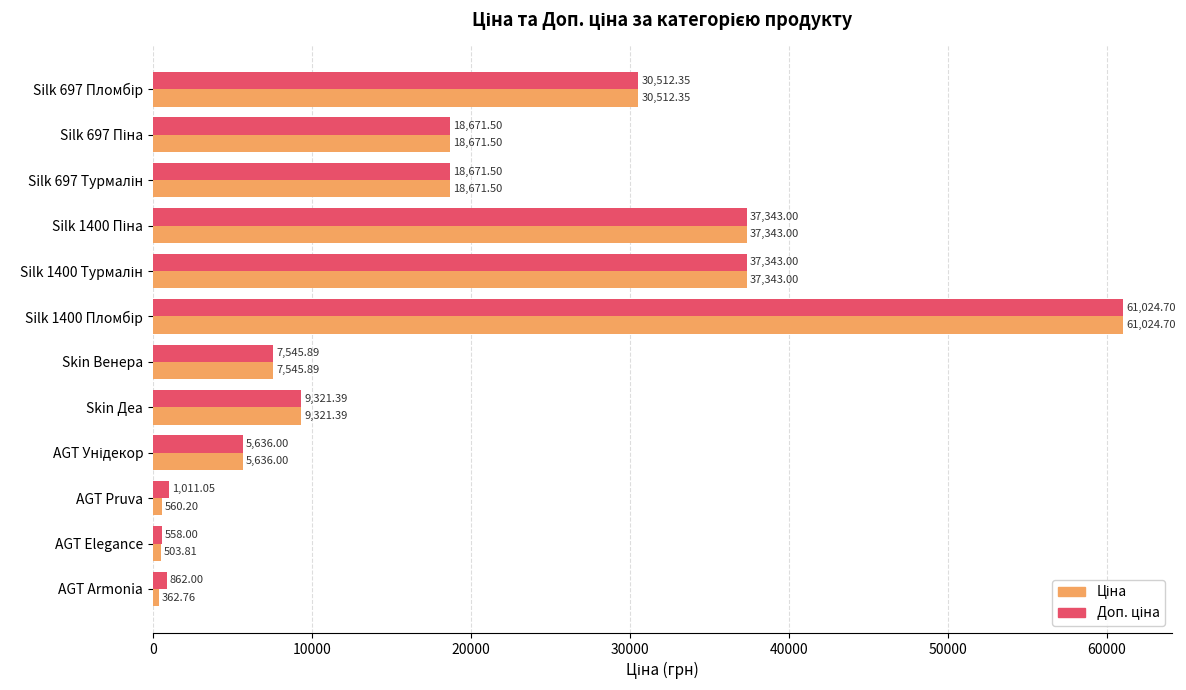

At how many categories does at least one series exceed 17039?

6